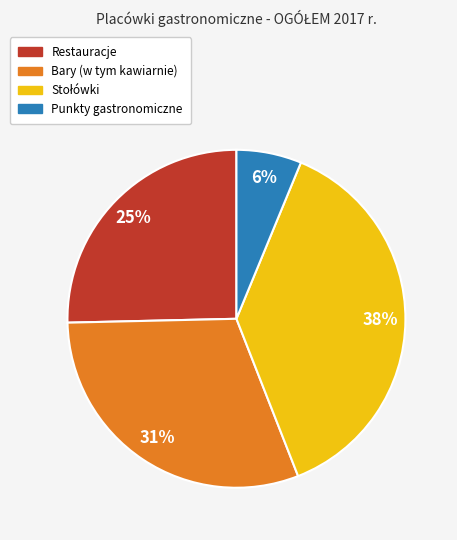

True or false: Punkty gastronomiczne accounts for 1% of the total.

False